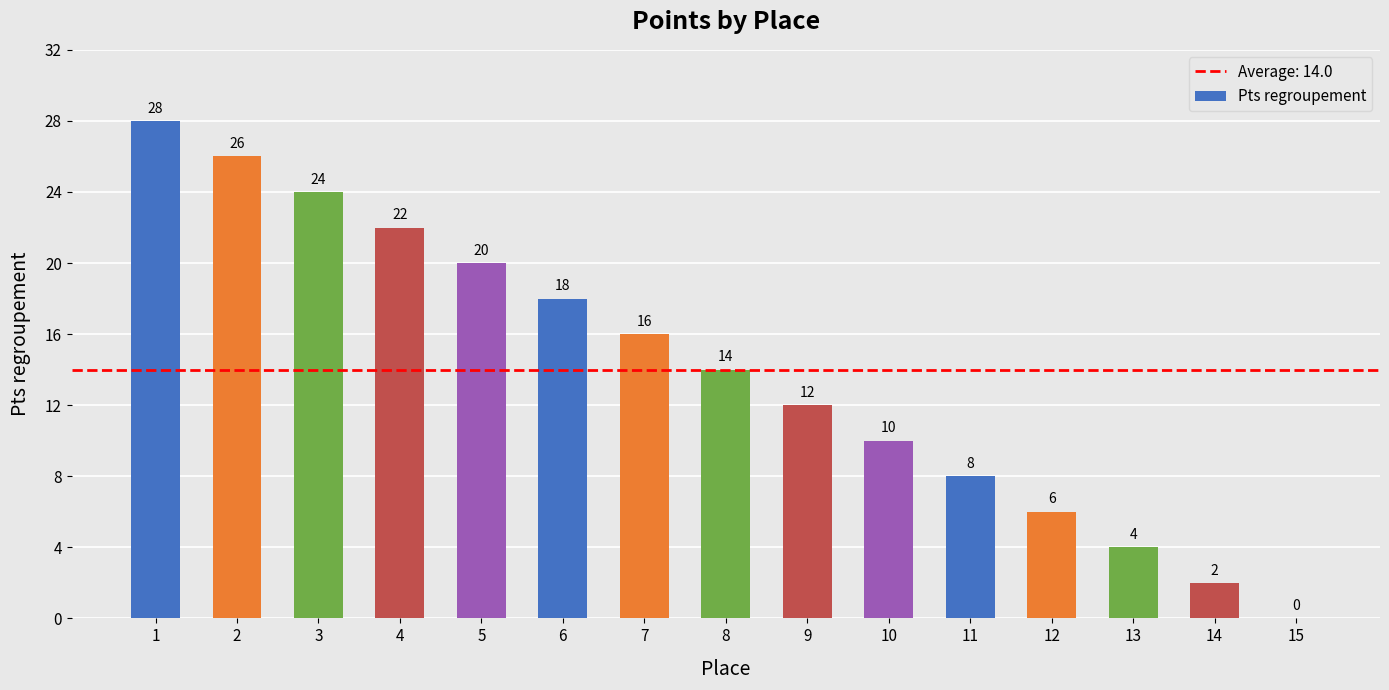

What is the maximum value shown in the chart?

28